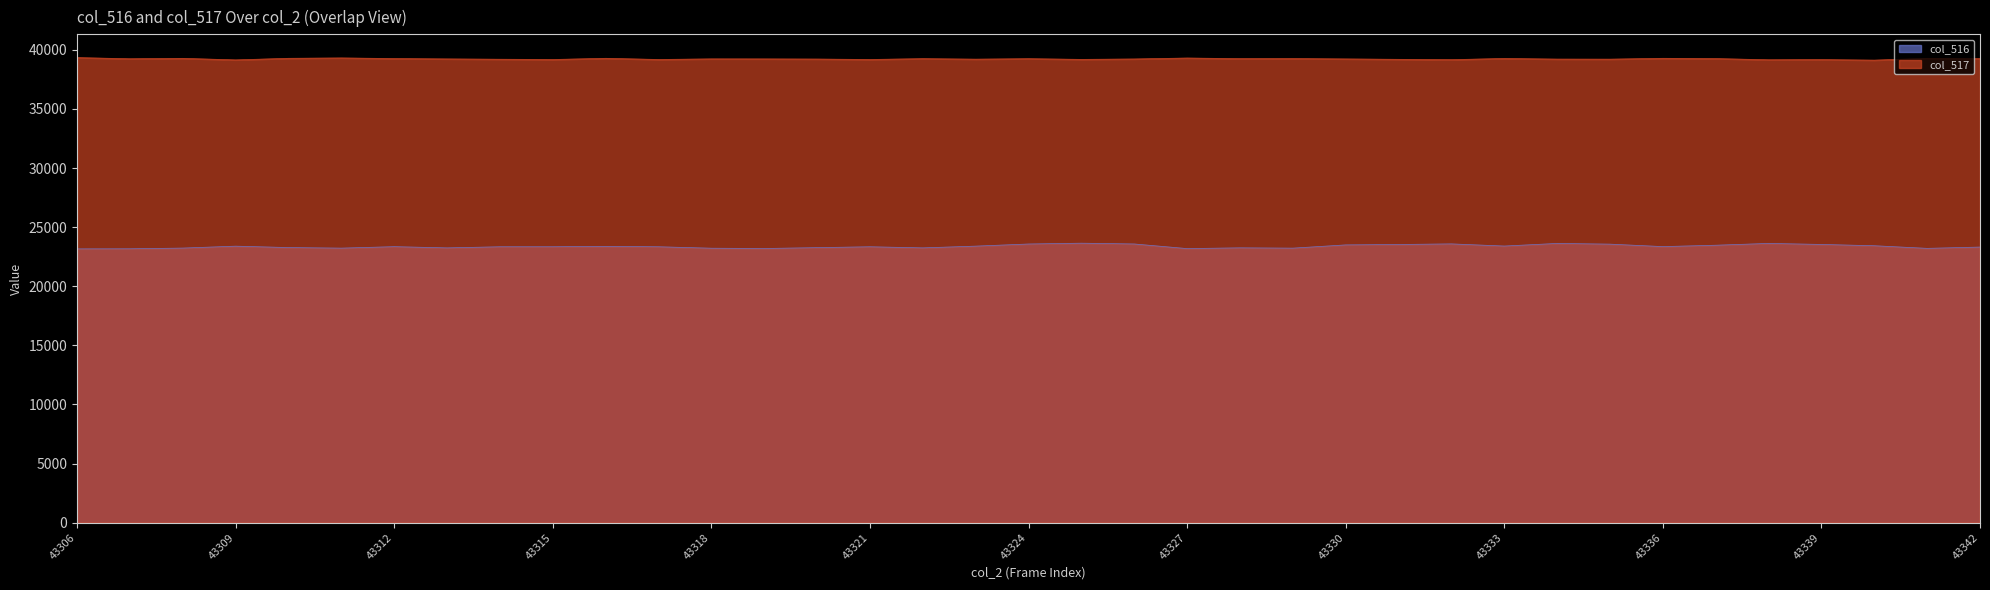

Which series has the widest spread of values?

col_516